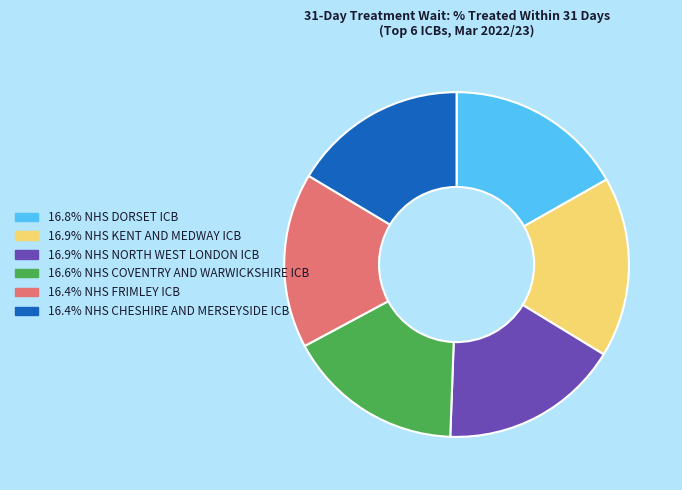

Is there a majority slice in this chart?

No